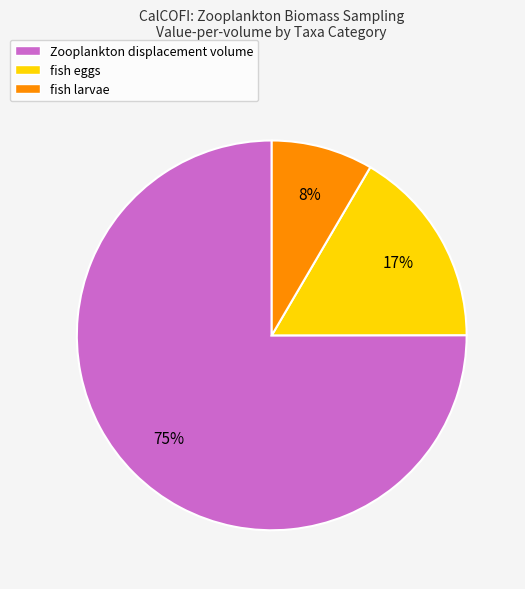

Between fish eggs and fish larvae, which is larger?

fish eggs